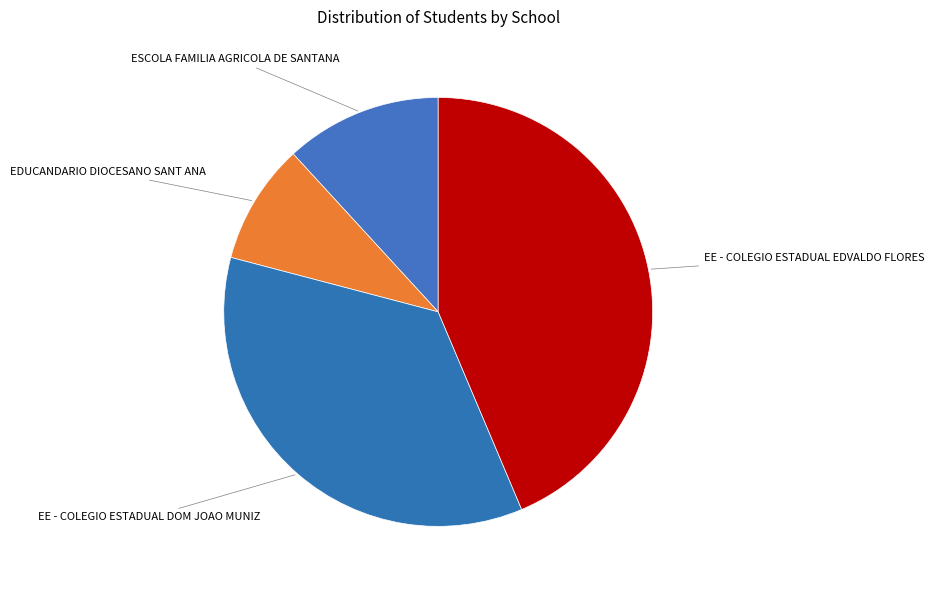

Does ESCOLA FAMILIA AGRICOLA DE SANTANA account for over 50% of the chart?

No